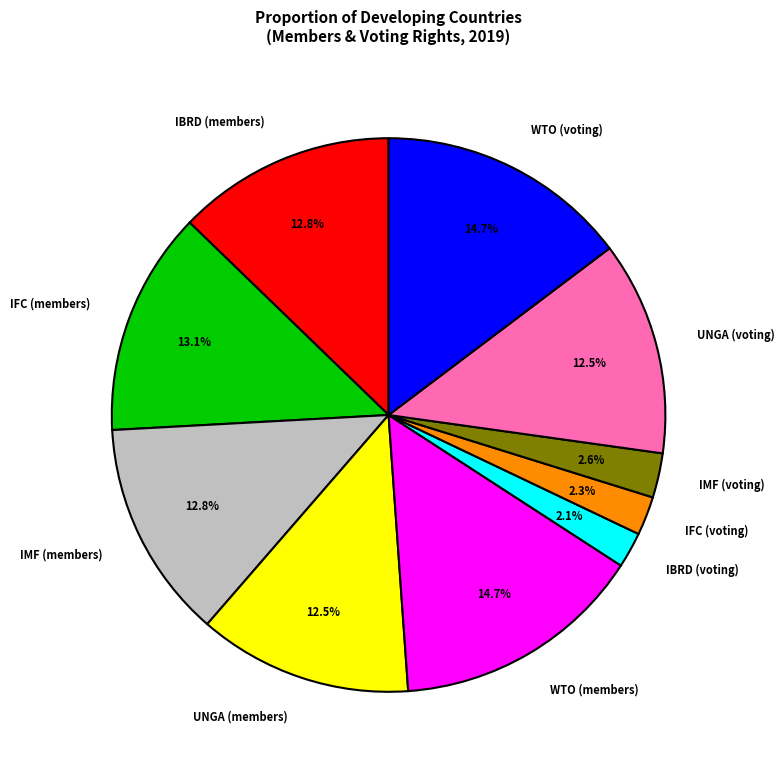

The IMF (members) slice represents 13% of the pie. True or false?

True